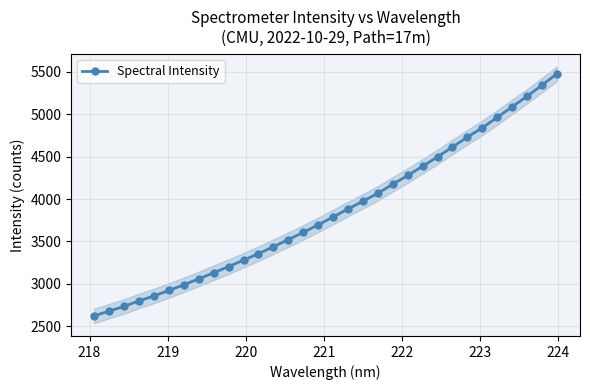

What is the sum of all values?

123203.6